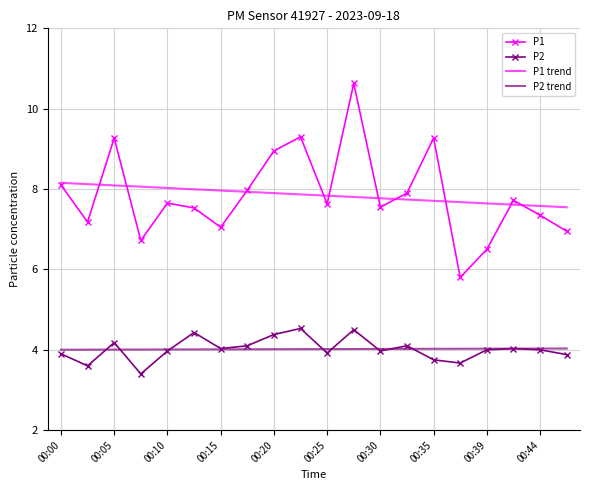

Rank the series by their maximum value, from highest to lowest.

P1, P1 trend, P2, P2 trend